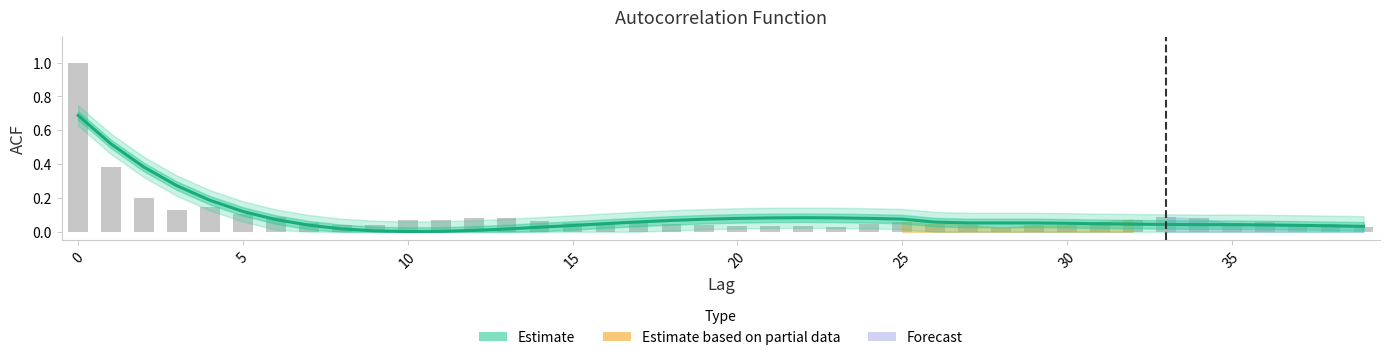

At which category does the chart reach its minimum across all series?

10